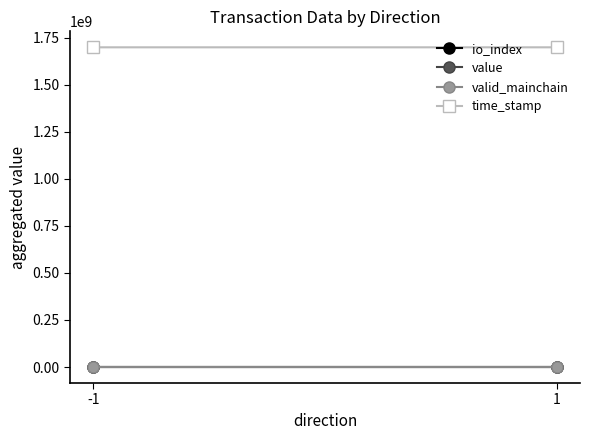

What is the value of the io_index point at the 1st from the left?

0.5